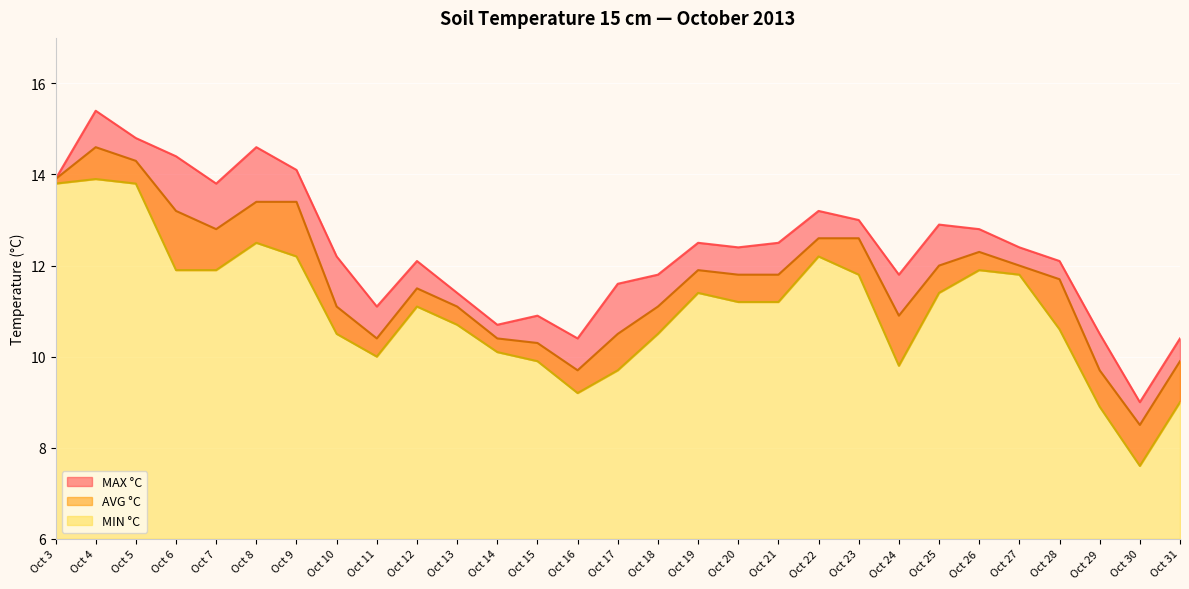

Rank the series by their average value, from lowest to highest.

MIN, AVG, MAX